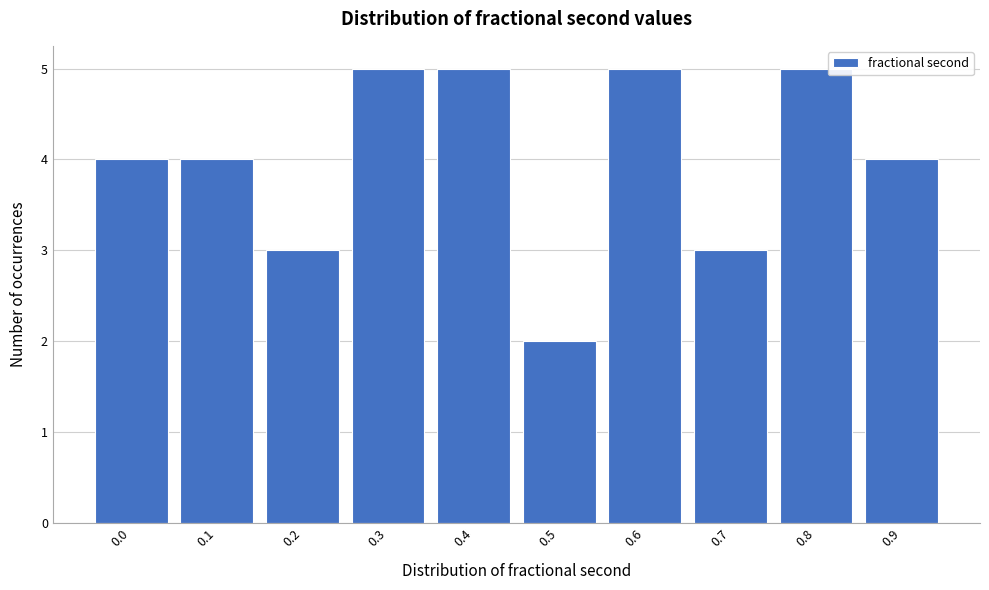

Reading left to right, what are all the values shown in this chart?

4	4	3	5	5	2	5	3	5	4